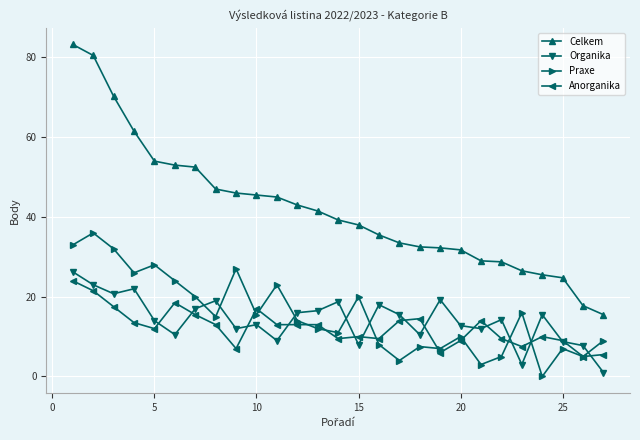

Which series has the widest spread of values?

Celkem